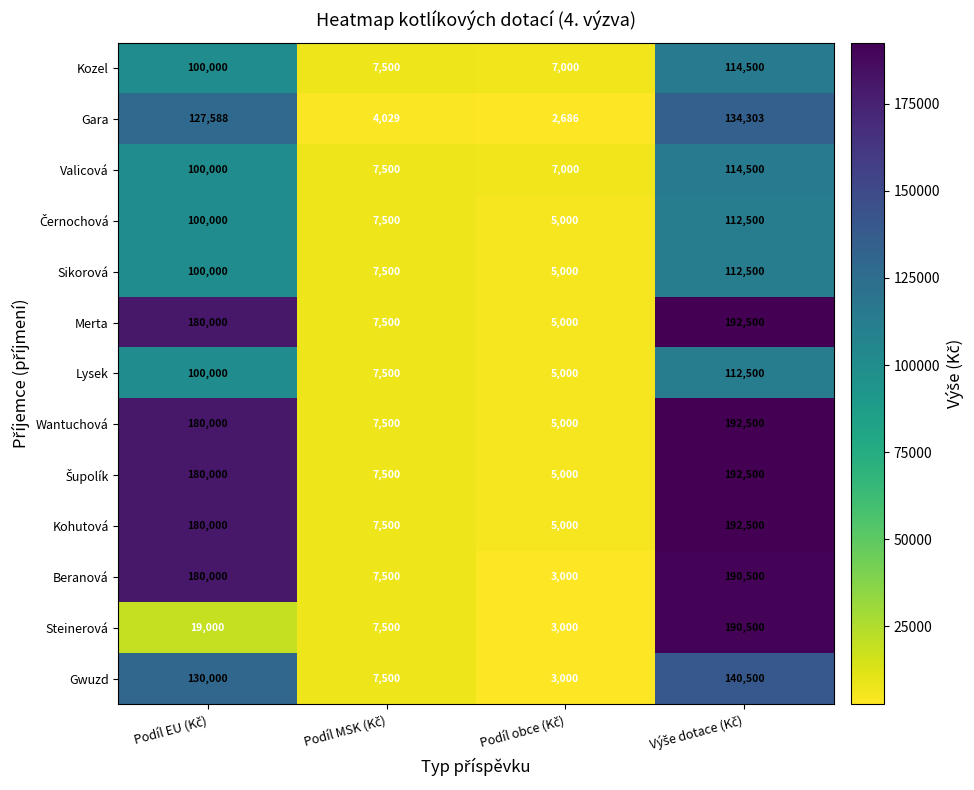

What is the smallest value displayed?

2686